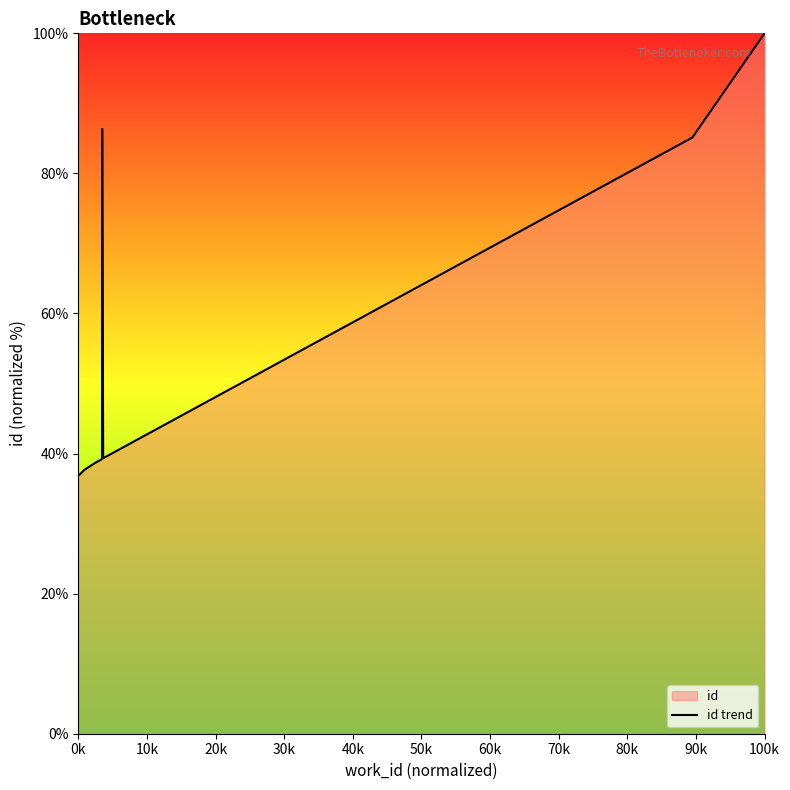

What is the difference between the maximum and minimum values?

63.1